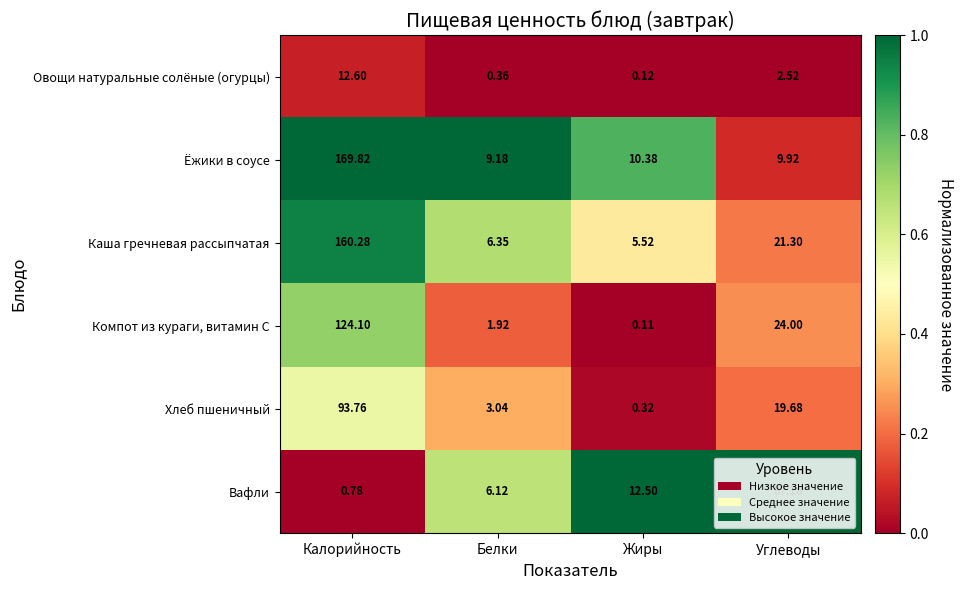

What is the total value across all series at Белки?

27.0